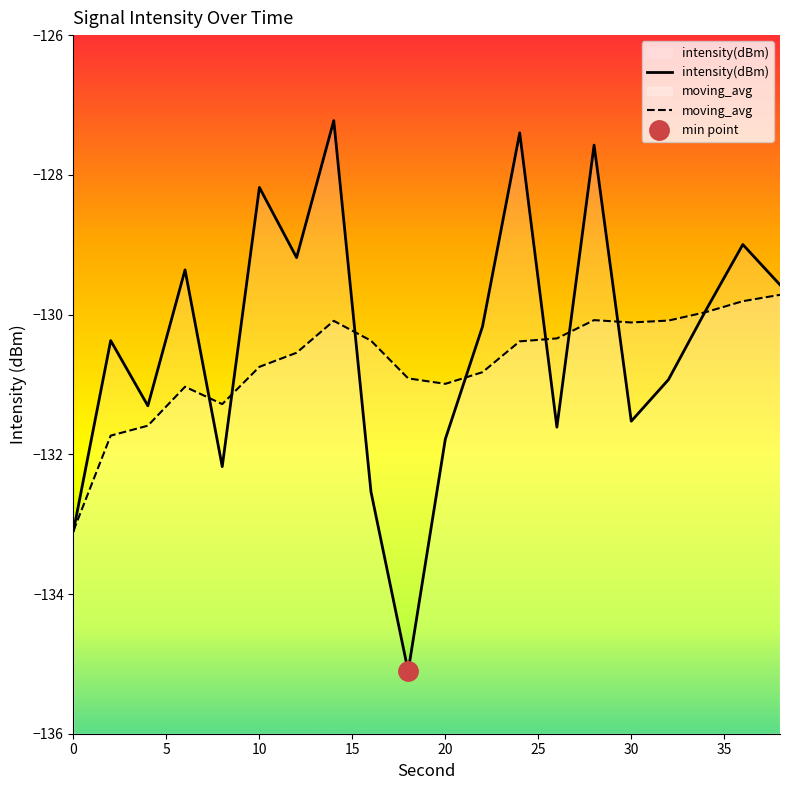

Rank the series by their average value, from highest to lowest.

intensity(dBm), moving_avg